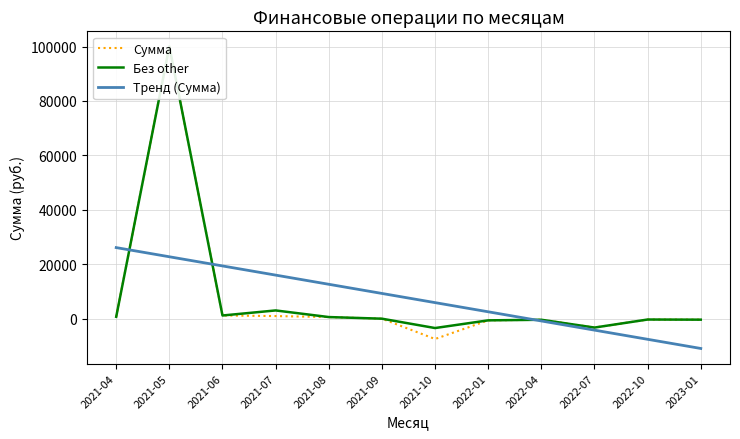

Reading right to left, transcribe all the data shown in this chart.

Сумма: 2023-01=-327.3	2022-10=-277.0	2022-07=-3231.5	2022-04=-365.7	2022-01=-584.9	2021-10=-7433.4	2021-09=29.2	2021-08=626.7	2021-07=994.1	2021-06=1201.0	2021-05=100029.5	2021-04=731.5
Без other: 2023-01=-327.3	2022-10=-277.0	2022-07=-3231.5	2022-04=-365.7	2022-01=-584.9	2021-10=-3406.2	2021-09=29.2	2021-08=626.7	2021-07=3060.5	2021-06=1201.0	2021-05=100029.5	2021-04=731.5
Тренд (Сумма): 2023-01=-10909.5	2022-10=-7541.3	2022-07=-4173.0	2022-04=-804.7	2022-01=2563.6	2021-10=5931.9	2021-09=9300.2	2021-08=12668.4	2021-07=16036.7	2021-06=19405.0	2021-05=22773.3	2021-04=26141.6